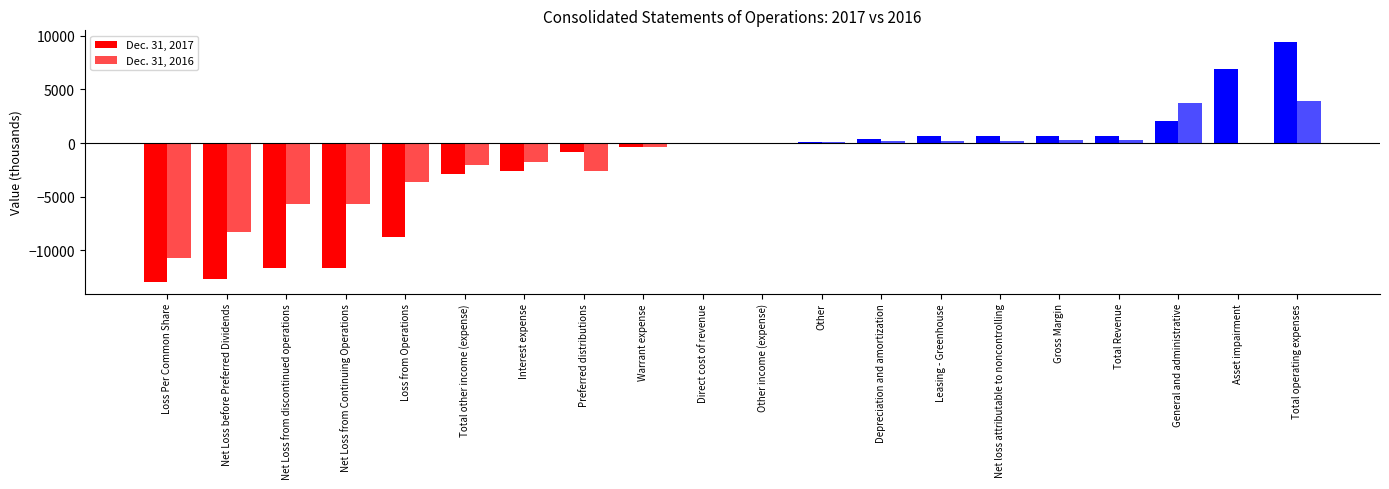

Count the number of categories in the chart.

20